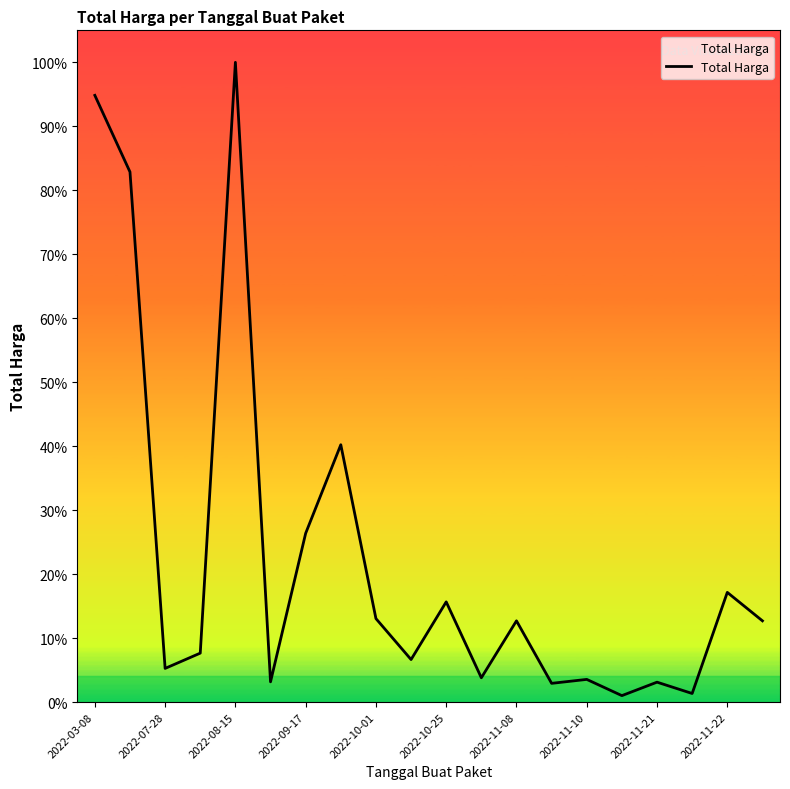

How many interior local peaks (higher than both neighbors) does the data have?

7